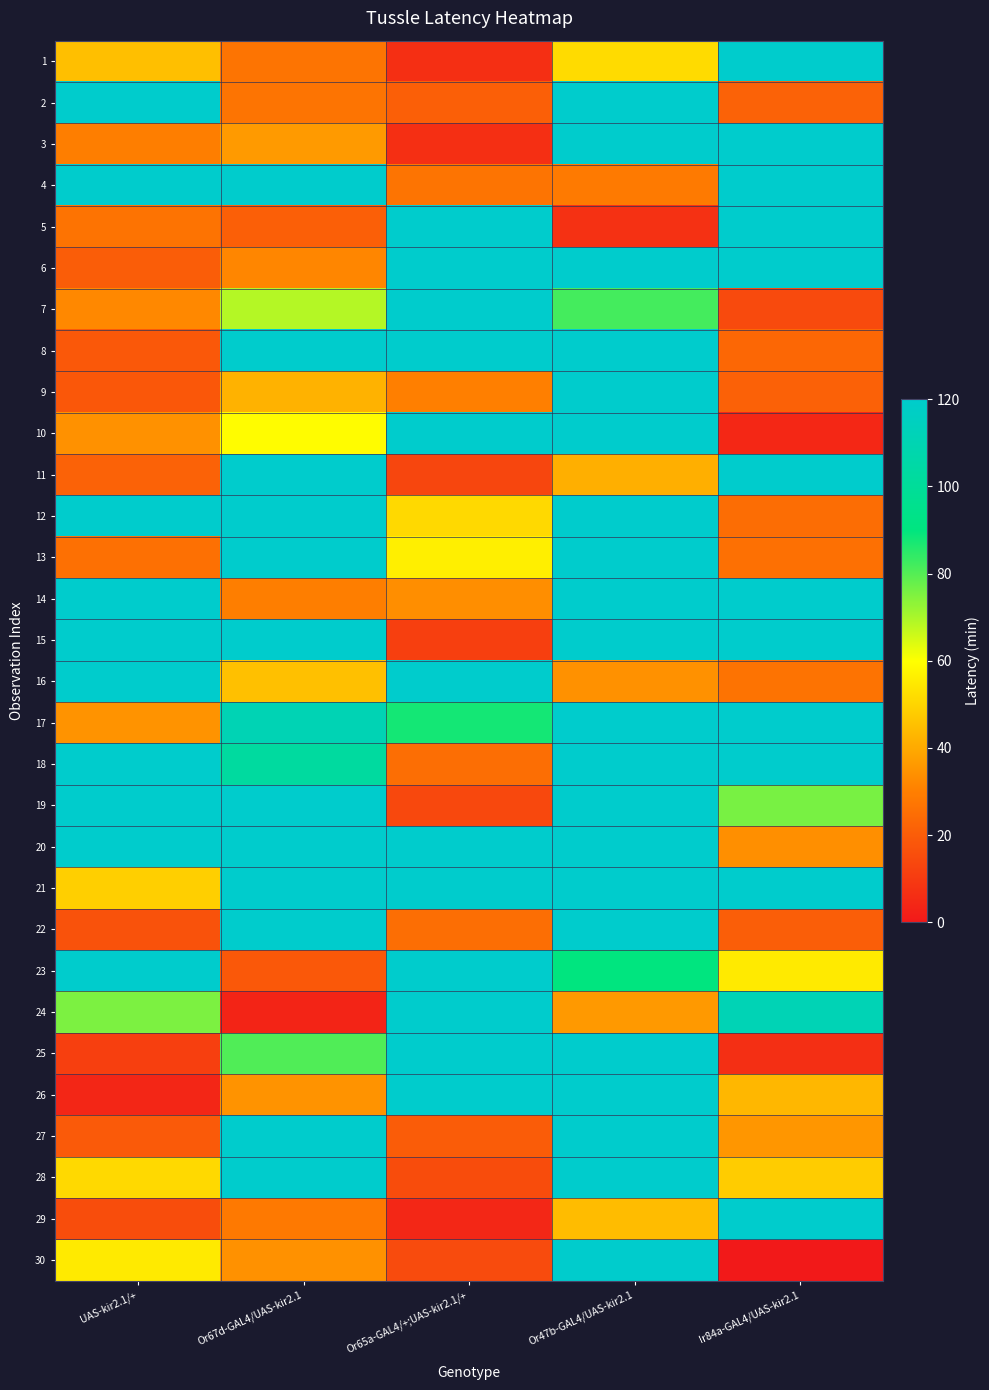

Reading left to right, list all the values displayed in this chart.

1: UAS-kir2.1/+=45.2	Or67d-GAL4/UAS-kir2.1=26.8	Or65a-GAL4/+;UAS-kir2.1/+=6.7	Or47b-GAL4/UAS-kir2.1=51.7	Ir84a-GAL4/UAS-kir2.1=120.0
2: UAS-kir2.1/+=120.0	Or67d-GAL4/UAS-kir2.1=26.8	Or65a-GAL4/+;UAS-kir2.1/+=20.8	Or47b-GAL4/UAS-kir2.1=120.0	Ir84a-GAL4/UAS-kir2.1=21.5
3: UAS-kir2.1/+=29.9	Or67d-GAL4/UAS-kir2.1=36.5	Or65a-GAL4/+;UAS-kir2.1/+=6.8	Or47b-GAL4/UAS-kir2.1=120.0	Ir84a-GAL4/UAS-kir2.1=120.0
4: UAS-kir2.1/+=120.0	Or67d-GAL4/UAS-kir2.1=120.0	Or65a-GAL4/+;UAS-kir2.1/+=26.8	Or47b-GAL4/UAS-kir2.1=28.7	Ir84a-GAL4/UAS-kir2.1=120.0
5: UAS-kir2.1/+=26.5	Or67d-GAL4/UAS-kir2.1=20.7	Or65a-GAL4/+;UAS-kir2.1/+=120.0	Or47b-GAL4/UAS-kir2.1=7.2	Ir84a-GAL4/UAS-kir2.1=120.0
6: UAS-kir2.1/+=20.0	Or67d-GAL4/UAS-kir2.1=31.7	Or65a-GAL4/+;UAS-kir2.1/+=120.0	Or47b-GAL4/UAS-kir2.1=120.0	Ir84a-GAL4/UAS-kir2.1=120.0
7: UAS-kir2.1/+=32.1	Or67d-GAL4/UAS-kir2.1=68.8	Or65a-GAL4/+;UAS-kir2.1/+=120.0	Or47b-GAL4/UAS-kir2.1=82.0	Ir84a-GAL4/UAS-kir2.1=14.4
8: UAS-kir2.1/+=18.7	Or67d-GAL4/UAS-kir2.1=120.0	Or65a-GAL4/+;UAS-kir2.1/+=120.0	Or47b-GAL4/UAS-kir2.1=120.0	Ir84a-GAL4/UAS-kir2.1=23.0
9: UAS-kir2.1/+=18.3	Or67d-GAL4/UAS-kir2.1=42.0	Or65a-GAL4/+;UAS-kir2.1/+=30.1	Or47b-GAL4/UAS-kir2.1=120.0	Ir84a-GAL4/UAS-kir2.1=21.2
10: UAS-kir2.1/+=34.4	Or67d-GAL4/UAS-kir2.1=59.4	Or65a-GAL4/+;UAS-kir2.1/+=120.0	Or47b-GAL4/UAS-kir2.1=120.0	Ir84a-GAL4/UAS-kir2.1=4.3
11: UAS-kir2.1/+=21.7	Or67d-GAL4/UAS-kir2.1=120.0	Or65a-GAL4/+;UAS-kir2.1/+=13.2	Or47b-GAL4/UAS-kir2.1=41.3	Ir84a-GAL4/UAS-kir2.1=120.0
12: UAS-kir2.1/+=120.0	Or67d-GAL4/UAS-kir2.1=120.0	Or65a-GAL4/+;UAS-kir2.1/+=51.2	Or47b-GAL4/UAS-kir2.1=120.0	Ir84a-GAL4/UAS-kir2.1=24.7
13: UAS-kir2.1/+=25.6	Or67d-GAL4/UAS-kir2.1=120.0	Or65a-GAL4/+;UAS-kir2.1/+=56.3	Or47b-GAL4/UAS-kir2.1=120.0	Ir84a-GAL4/UAS-kir2.1=25.6
14: UAS-kir2.1/+=120.0	Or67d-GAL4/UAS-kir2.1=29.9	Or65a-GAL4/+;UAS-kir2.1/+=33.5	Or47b-GAL4/UAS-kir2.1=120.0	Ir84a-GAL4/UAS-kir2.1=120.0
15: UAS-kir2.1/+=120.0	Or67d-GAL4/UAS-kir2.1=120.0	Or65a-GAL4/+;UAS-kir2.1/+=11.3	Or47b-GAL4/UAS-kir2.1=120.0	Ir84a-GAL4/UAS-kir2.1=120.0
16: UAS-kir2.1/+=120.0	Or67d-GAL4/UAS-kir2.1=45.4	Or65a-GAL4/+;UAS-kir2.1/+=120.0	Or47b-GAL4/UAS-kir2.1=34.4	Ir84a-GAL4/UAS-kir2.1=26.6
17: UAS-kir2.1/+=34.9	Or67d-GAL4/UAS-kir2.1=110.5	Or65a-GAL4/+;UAS-kir2.1/+=87.5	Or47b-GAL4/UAS-kir2.1=120.0	Ir84a-GAL4/UAS-kir2.1=120.0
18: UAS-kir2.1/+=120.0	Or67d-GAL4/UAS-kir2.1=102.2	Or65a-GAL4/+;UAS-kir2.1/+=25.2	Or47b-GAL4/UAS-kir2.1=120.0	Ir84a-GAL4/UAS-kir2.1=120.0
19: UAS-kir2.1/+=120.0	Or67d-GAL4/UAS-kir2.1=120.0	Or65a-GAL4/+;UAS-kir2.1/+=14.0	Or47b-GAL4/UAS-kir2.1=120.0	Ir84a-GAL4/UAS-kir2.1=75.7
20: UAS-kir2.1/+=120.0	Or67d-GAL4/UAS-kir2.1=120.0	Or65a-GAL4/+;UAS-kir2.1/+=120.0	Or47b-GAL4/UAS-kir2.1=120.0	Ir84a-GAL4/UAS-kir2.1=33.9
21: UAS-kir2.1/+=49.0	Or67d-GAL4/UAS-kir2.1=120.0	Or65a-GAL4/+;UAS-kir2.1/+=120.0	Or47b-GAL4/UAS-kir2.1=120.0	Ir84a-GAL4/UAS-kir2.1=120.0
22: UAS-kir2.1/+=17.1	Or67d-GAL4/UAS-kir2.1=120.0	Or65a-GAL4/+;UAS-kir2.1/+=25.2	Or47b-GAL4/UAS-kir2.1=120.0	Ir84a-GAL4/UAS-kir2.1=20.3
23: UAS-kir2.1/+=120.0	Or67d-GAL4/UAS-kir2.1=18.6	Or65a-GAL4/+;UAS-kir2.1/+=120.0	Or47b-GAL4/UAS-kir2.1=90.0	Ir84a-GAL4/UAS-kir2.1=55.3
24: UAS-kir2.1/+=75.4	Or67d-GAL4/UAS-kir2.1=3.4	Or65a-GAL4/+;UAS-kir2.1/+=120.0	Or47b-GAL4/UAS-kir2.1=36.2	Ir84a-GAL4/UAS-kir2.1=111.2
25: UAS-kir2.1/+=11.3	Or67d-GAL4/UAS-kir2.1=80.4	Or65a-GAL4/+;UAS-kir2.1/+=120.0	Or47b-GAL4/UAS-kir2.1=120.0	Ir84a-GAL4/UAS-kir2.1=6.5
26: UAS-kir2.1/+=3.8	Or67d-GAL4/UAS-kir2.1=34.7	Or65a-GAL4/+;UAS-kir2.1/+=120.0	Or47b-GAL4/UAS-kir2.1=120.0	Ir84a-GAL4/UAS-kir2.1=43.1
27: UAS-kir2.1/+=19.1	Or67d-GAL4/UAS-kir2.1=120.0	Or65a-GAL4/+;UAS-kir2.1/+=19.8	Or47b-GAL4/UAS-kir2.1=120.0	Ir84a-GAL4/UAS-kir2.1=35.5
28: UAS-kir2.1/+=51.3	Or67d-GAL4/UAS-kir2.1=120.0	Or65a-GAL4/+;UAS-kir2.1/+=15.1	Or47b-GAL4/UAS-kir2.1=120.0	Ir84a-GAL4/UAS-kir2.1=48.1
29: UAS-kir2.1/+=15.3	Or67d-GAL4/UAS-kir2.1=28.3	Or65a-GAL4/+;UAS-kir2.1/+=4.2	Or47b-GAL4/UAS-kir2.1=44.5	Ir84a-GAL4/UAS-kir2.1=120.0
30: UAS-kir2.1/+=55.2	Or67d-GAL4/UAS-kir2.1=34.3	Or65a-GAL4/+;UAS-kir2.1/+=14.7	Or47b-GAL4/UAS-kir2.1=120.0	Ir84a-GAL4/UAS-kir2.1=0.0